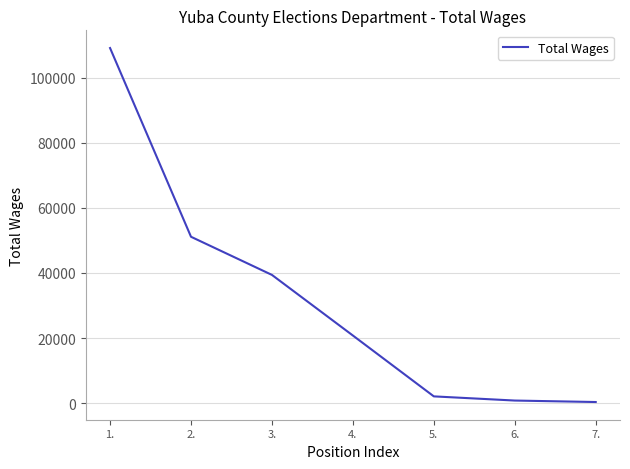

What is the ratio of the value at 3. to the value at 4.?

1.9